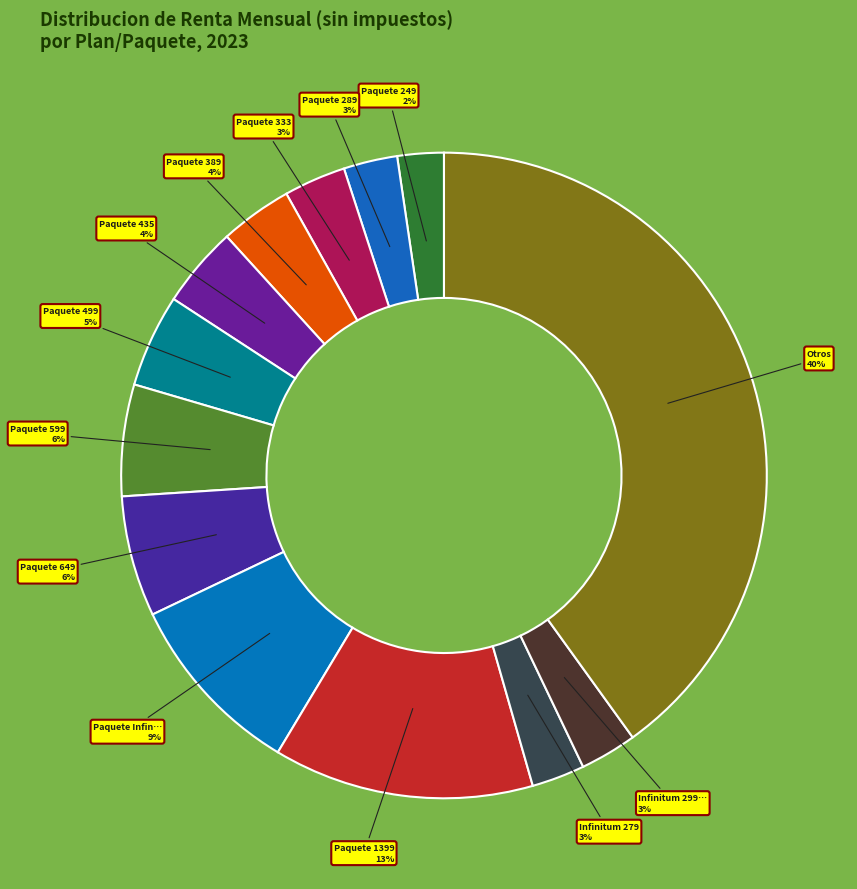

How many slices are in this pie chart?

13